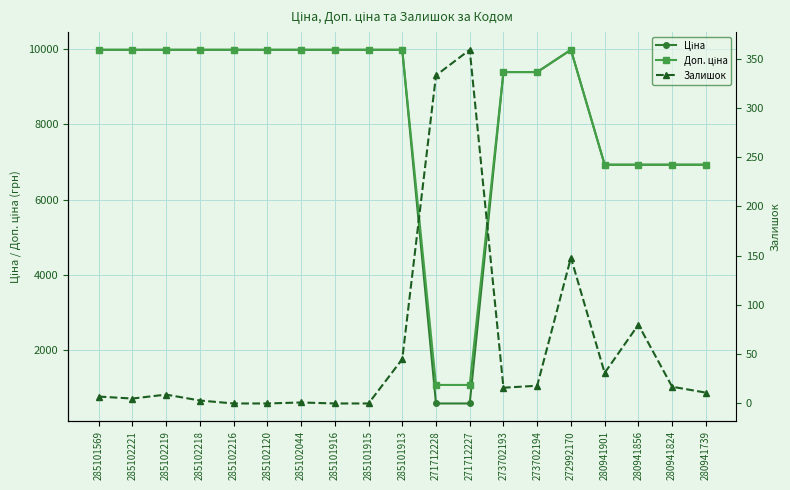

In Залишок, how many points are higher than both neighbors (excluding endpoints)?

5